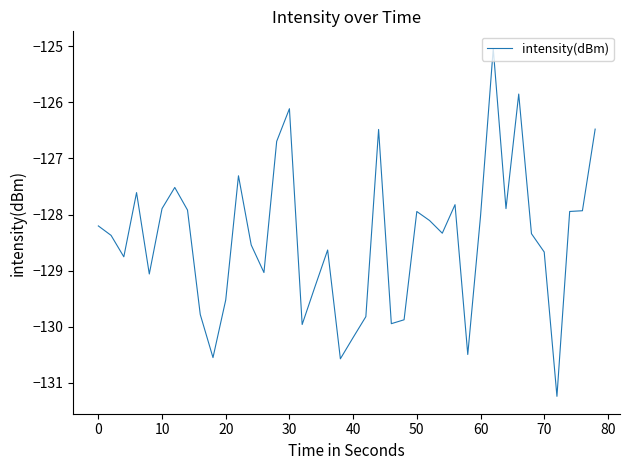

What is the difference between the second highest and second lowest values?

4.7